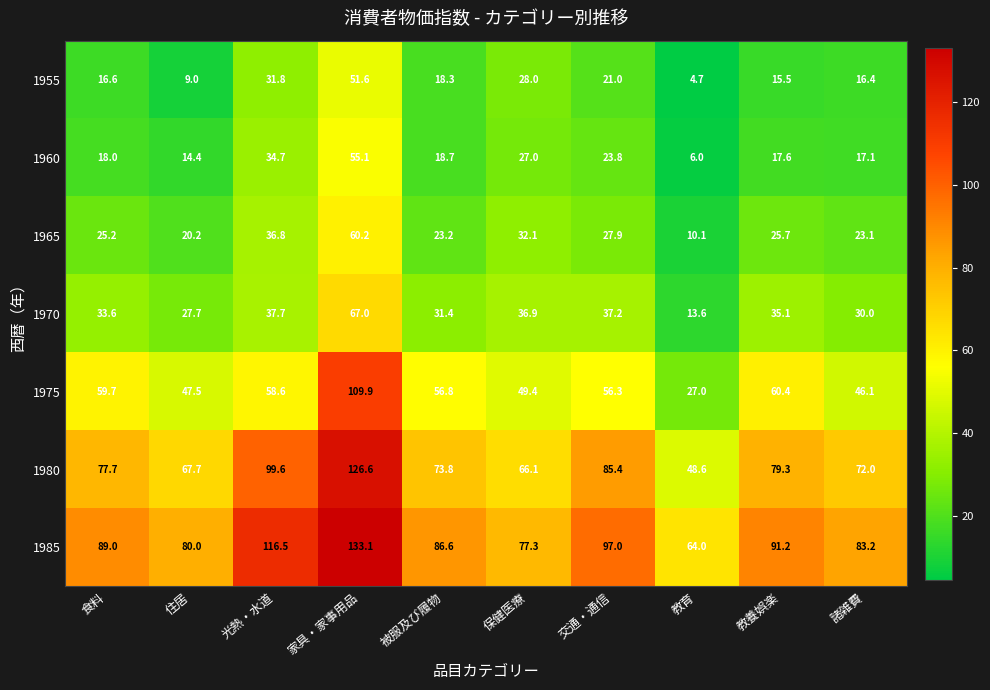

List the series in order of their peak value, highest first.

1985, 1980, 1975, 1970, 1965, 1960, 1955